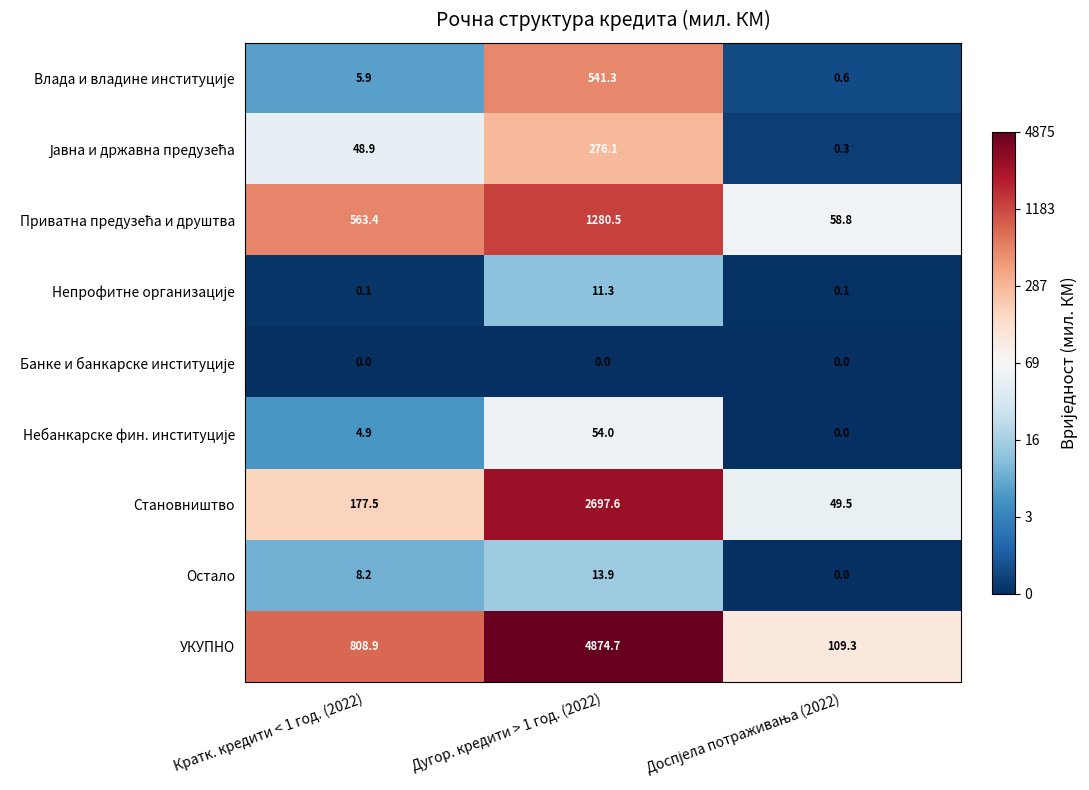

The Становништво series shows 177.5 at Кратк. кредити < 1 год. (2022). True or false?

True